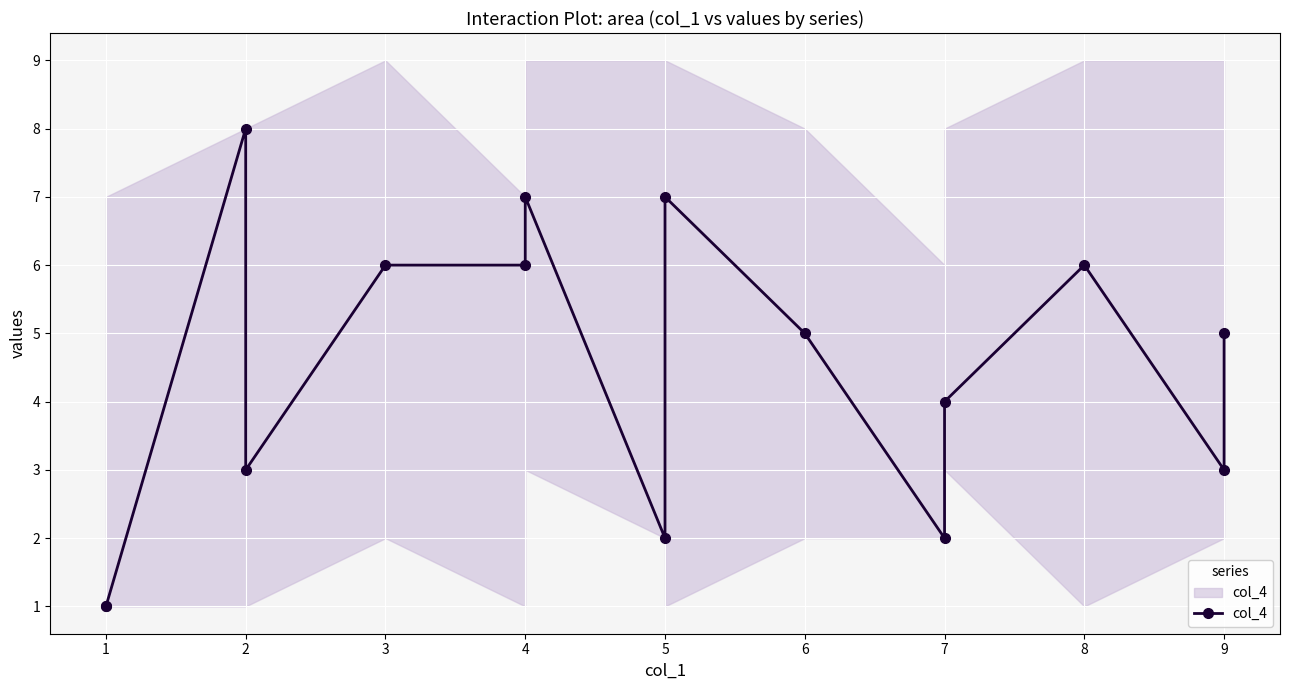

What is the difference between the maximum and second lowest values?

7